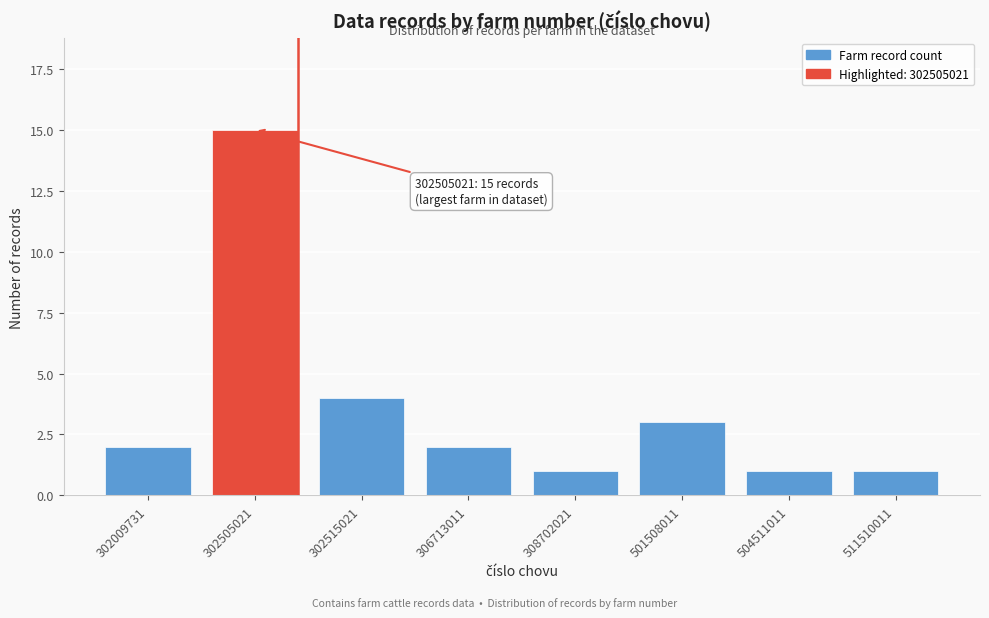

Reading left to right, extract all data points from this chart.

2	15	4	2	1	3	1	1